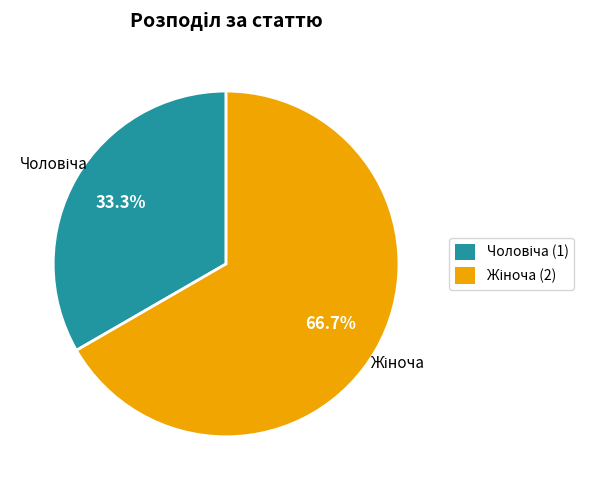

Is there any slice that represents more than half of the pie?

Yes